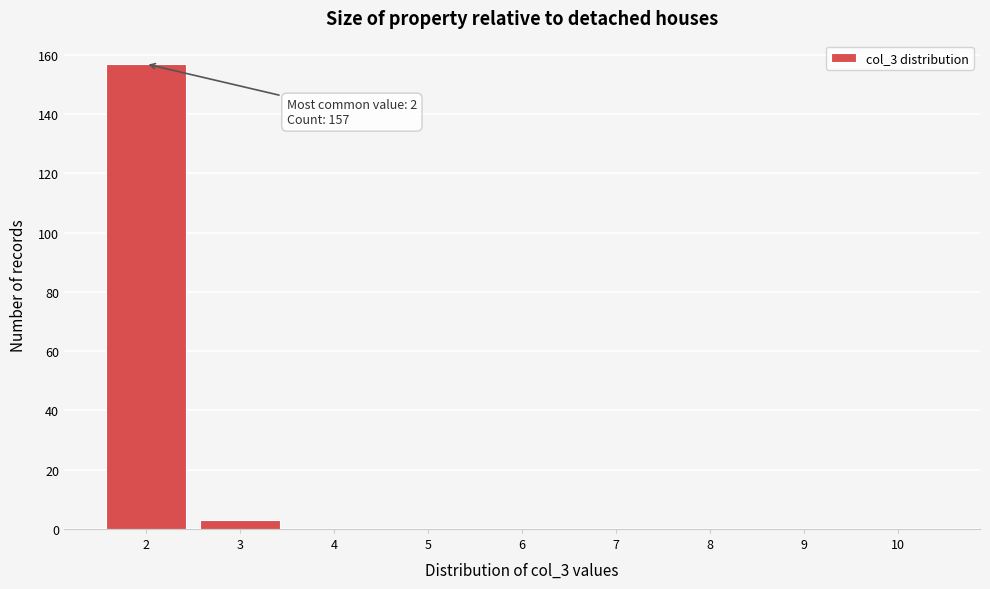

Over which range of the x-axis is the bar tallest?

1.5 to 2.5